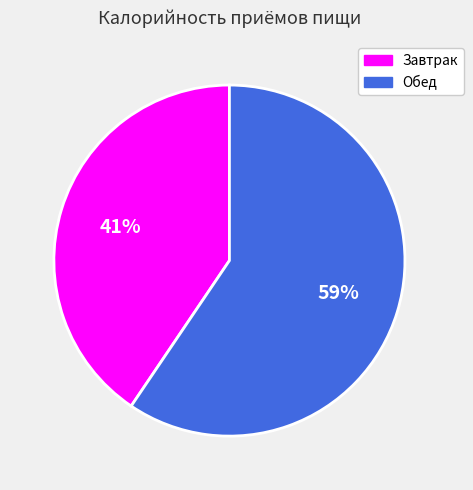

Is it true that Обед is 45% of the pie?

False